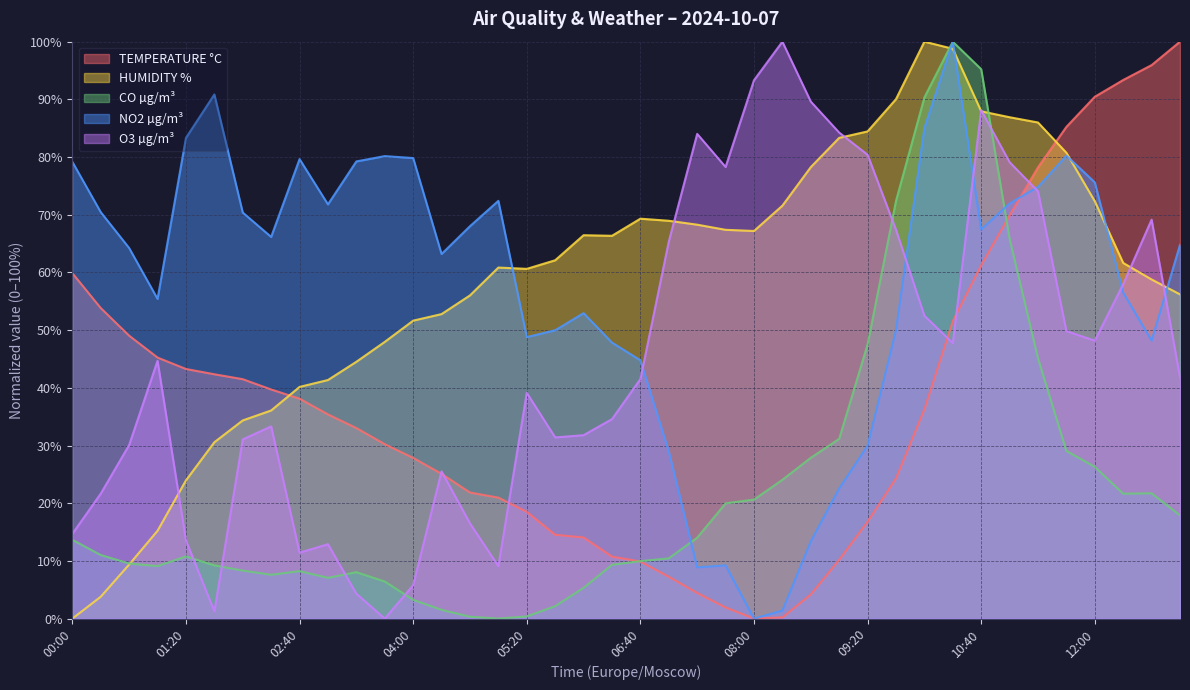

True or false: TEMPERATURE °C has more than 1 points higher than both neighbors.

False